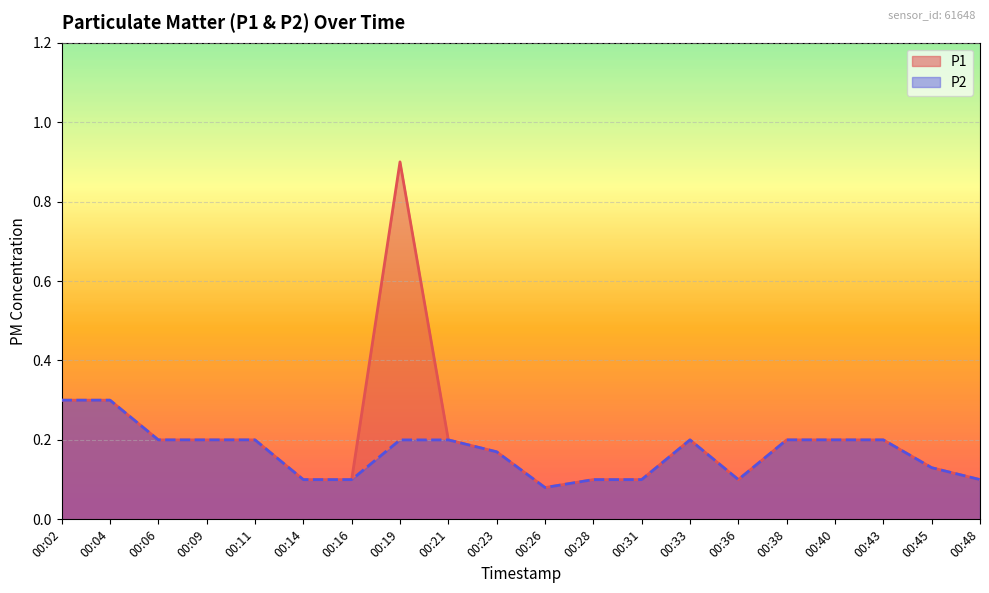

The value of P1 at 00:19 is 0.5. True or false?

False